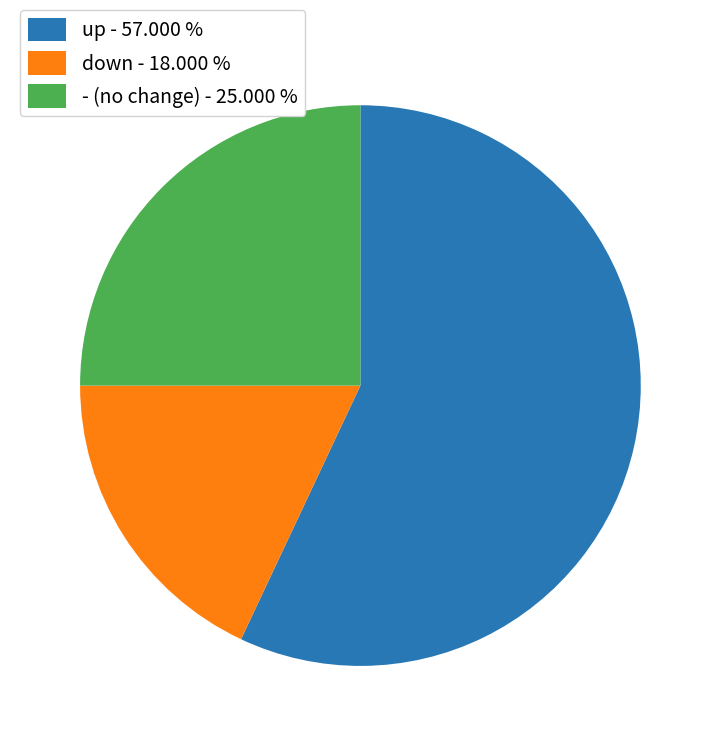

What is the ratio of the value at up - 57.000 % to the value at - (no change) - 25.000 %?

2.3